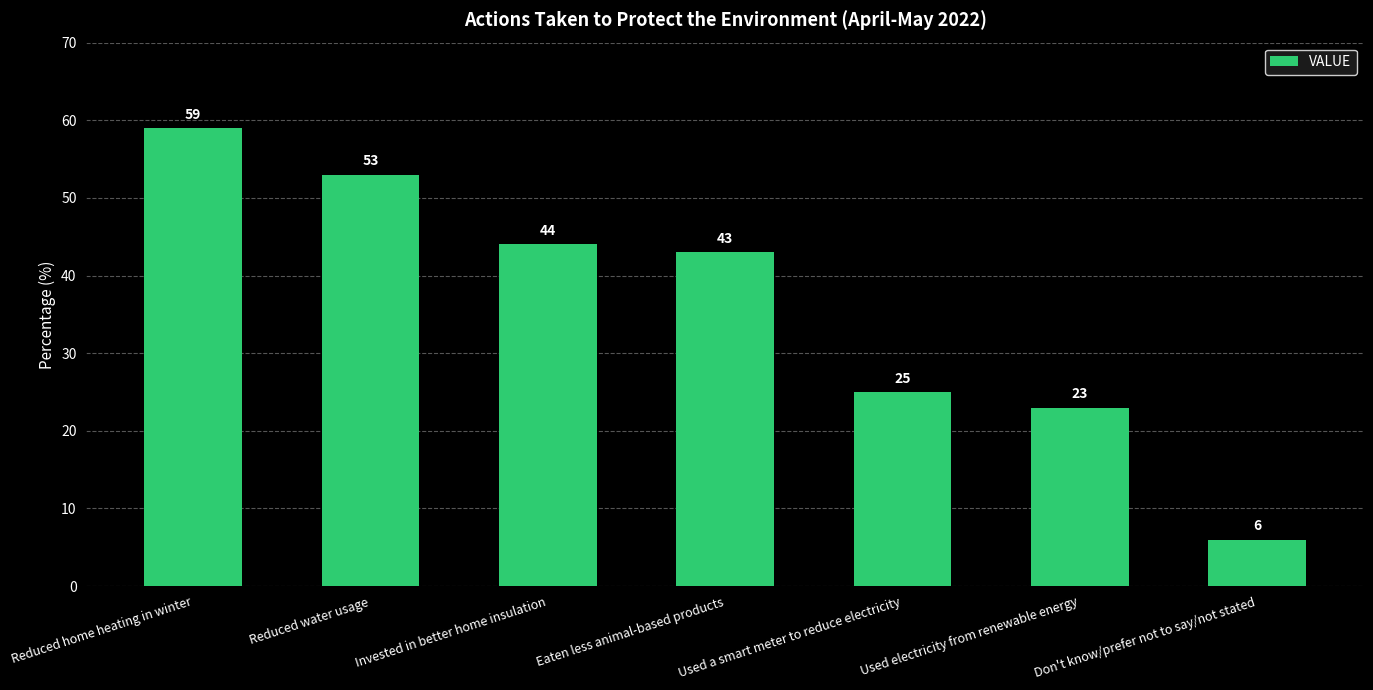

How many bars are there in total?

7